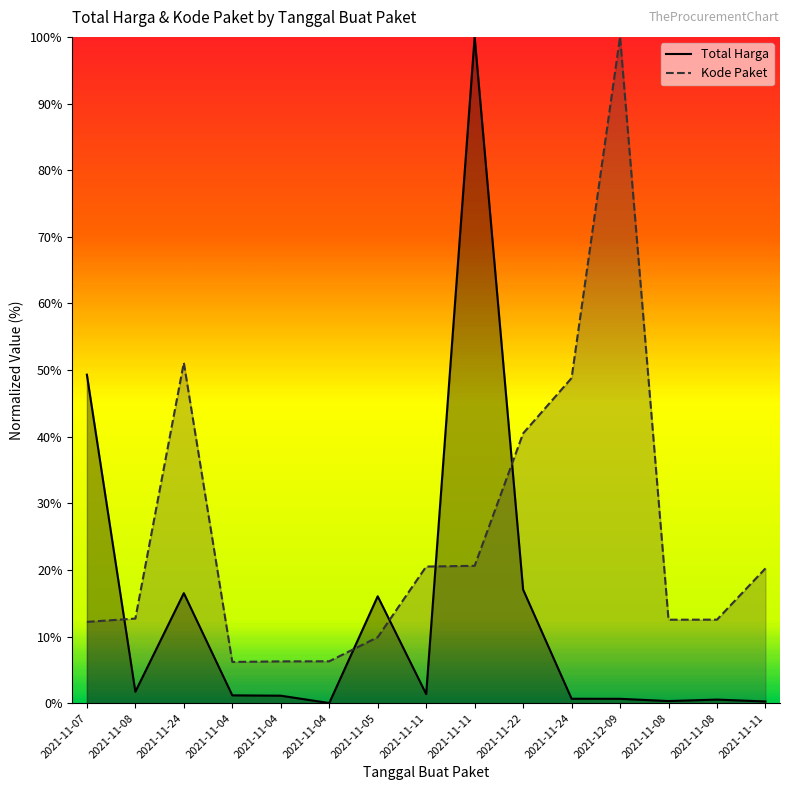

After their last crossing, which series has the higher values: Kode Paket or Total Harga?

Kode Paket